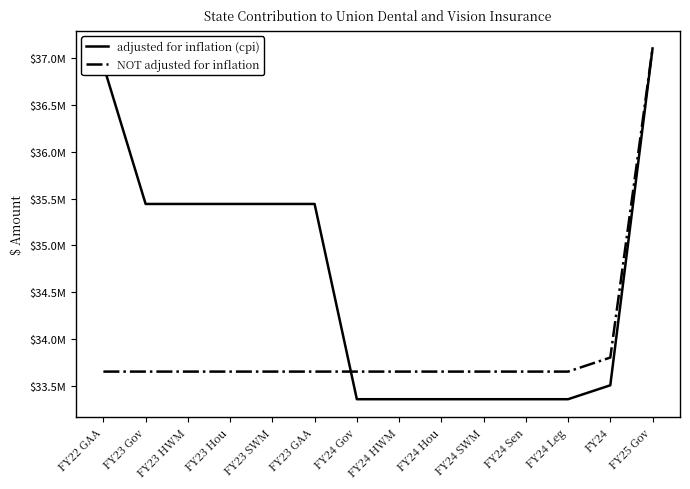

Does the chart have visible grid lines?

No